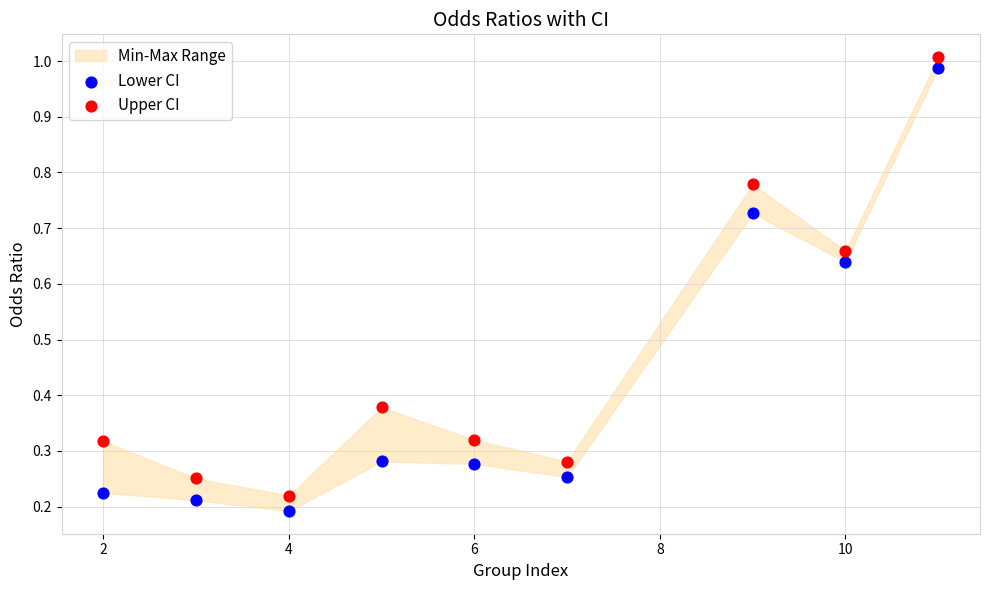

What is the X range (max minus min) for the scatter plot?

9.0